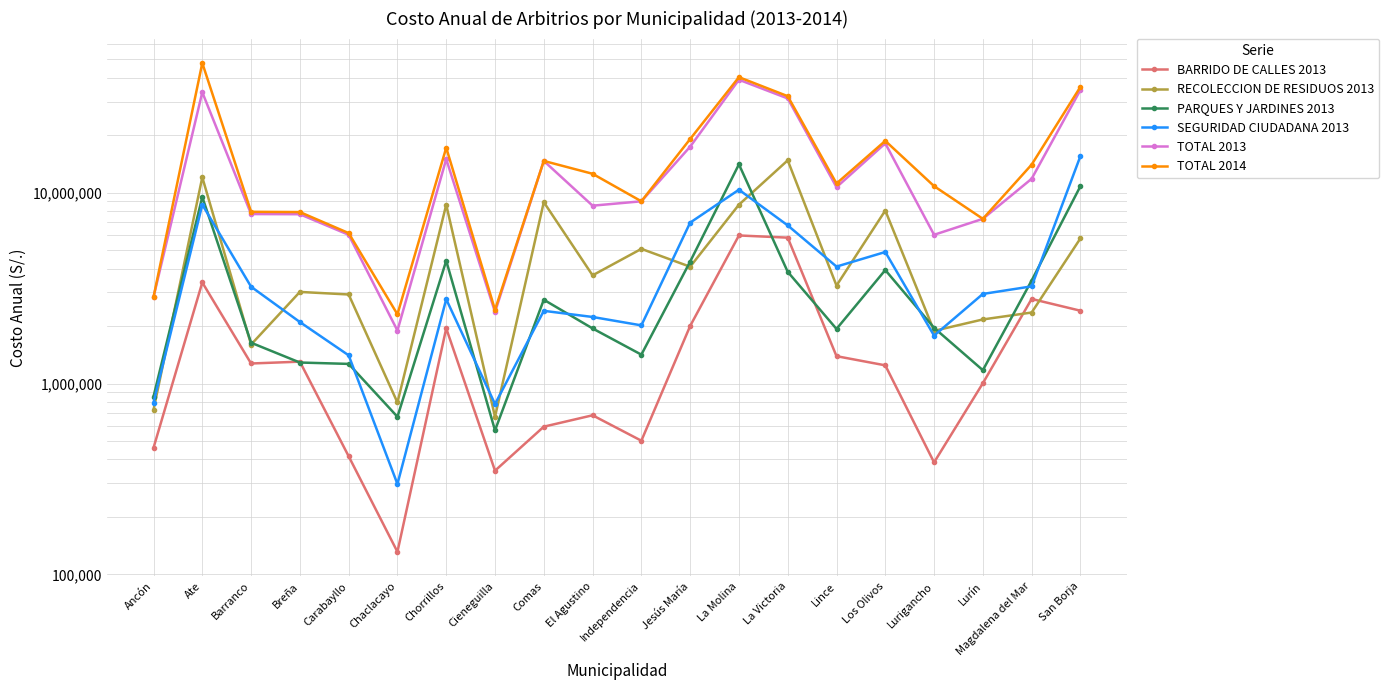

Read the RECOLECCION DE RESIDUOS 2013 value at Barranco.

1600192.8